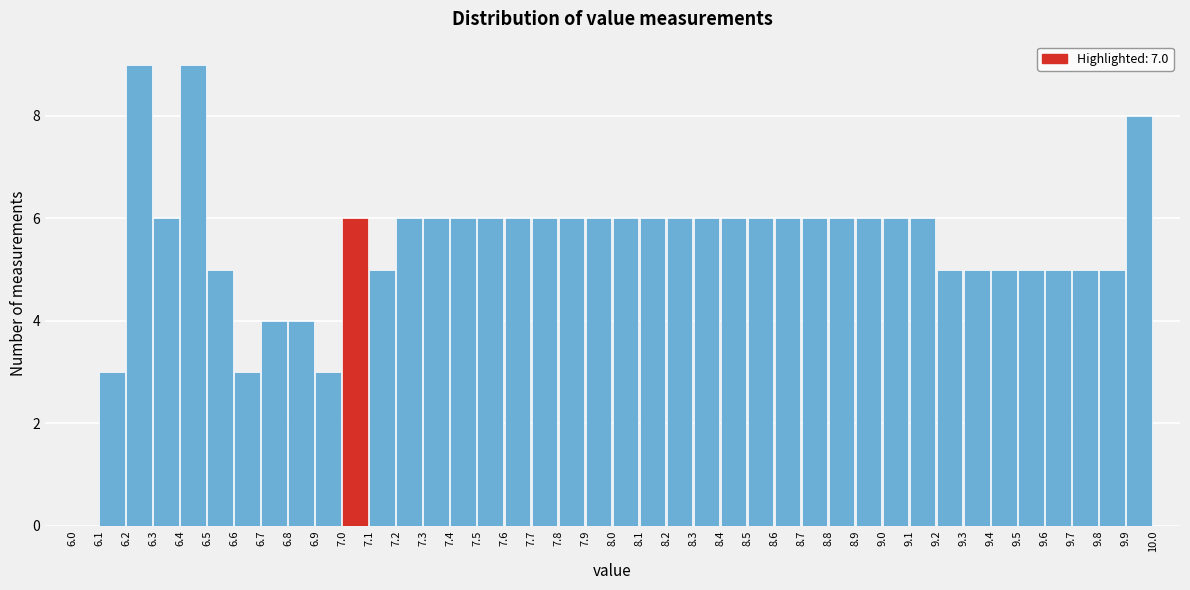

Reading left to right, transcribe this chart: for each bar, give the range it covers on the x-axis and its height. The values are not printed on the chart, so give them approximately, as read against the axis.

6.0 to 6.1: 0
6.1 to 6.2: 3
6.2 to 6.3: 9
6.3 to 6.4: 6
6.4 to 6.5: 9
6.5 to 6.6: 5
6.6 to 6.7: 3
6.7 to 6.8: 4
6.8 to 6.9: 4
6.9 to 7.0: 3
7.0 to 7.1: 6
7.1 to 7.2: 5
7.2 to 7.3: 6
7.3 to 7.4: 6
7.4 to 7.5: 6
7.5 to 7.6: 6
7.6 to 7.7: 6
7.7 to 7.8: 6
7.8 to 7.9: 6
7.9 to 8.0: 6
8.0 to 8.1: 6
8.1 to 8.2: 6
8.2 to 8.3: 6
8.3 to 8.4: 6
8.4 to 8.5: 6
8.5 to 8.6: 6
8.6 to 8.7: 6
8.7 to 8.8: 6
8.8 to 8.9: 6
8.9 to 9.0: 6
9.0 to 9.1: 6
9.1 to 9.2: 6
9.2 to 9.3: 5
9.3 to 9.4: 5
9.4 to 9.5: 5
9.5 to 9.6: 5
9.6 to 9.7: 5
9.7 to 9.8: 5
9.8 to 9.9: 5
9.9 to 10.0: 8